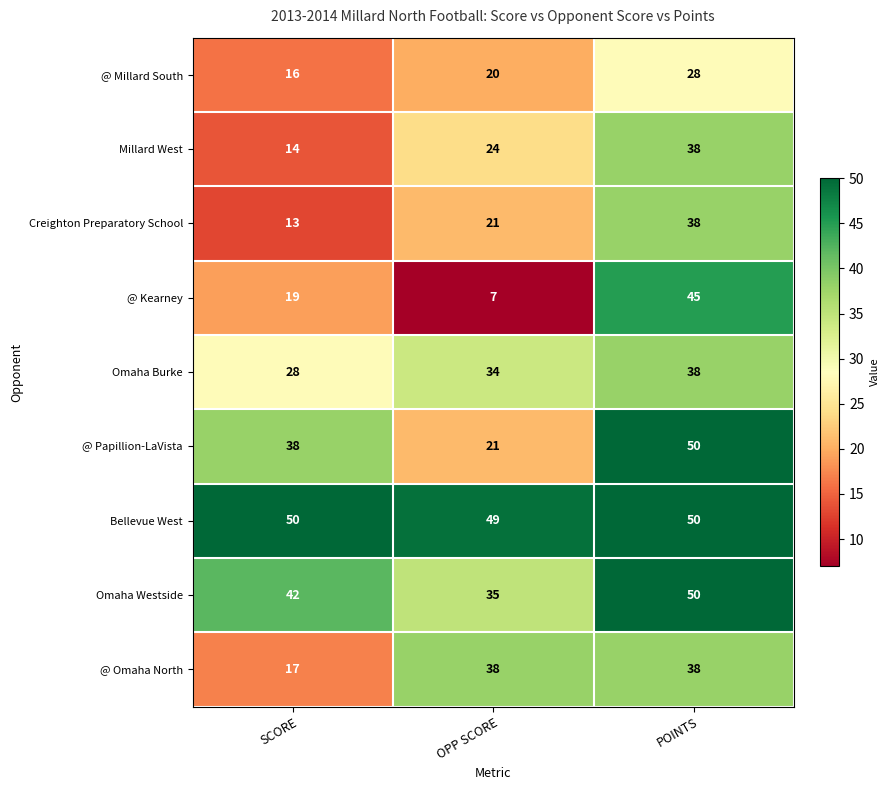

Where is Millard West nearest to the value 26?

OPP SCORE